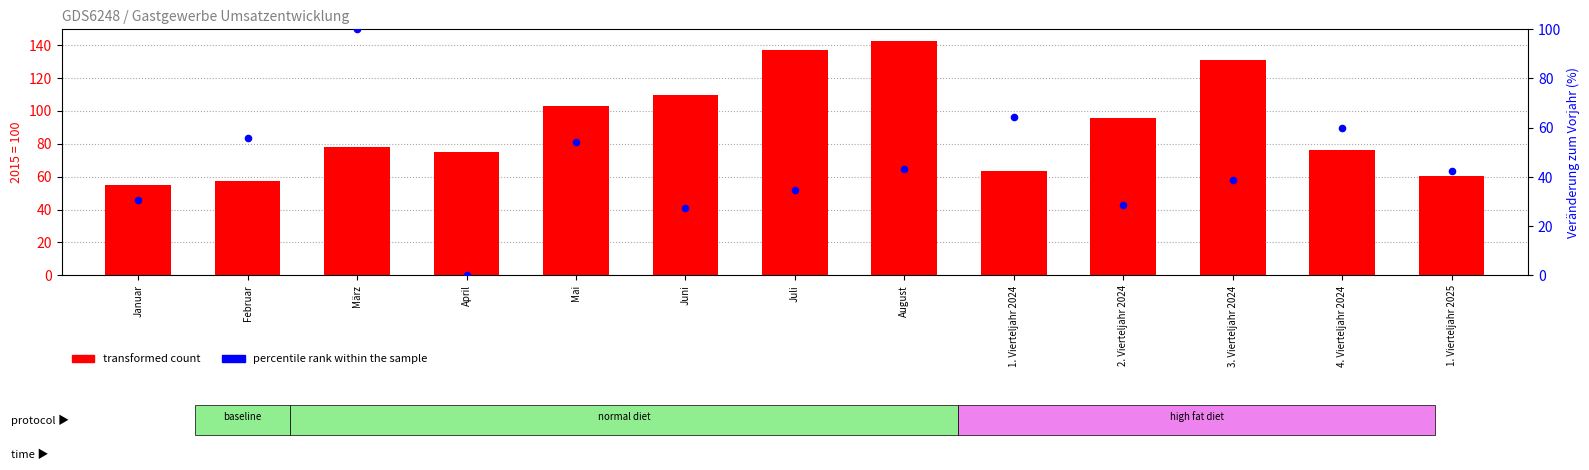

At which category is the sum across all series the highest?

August